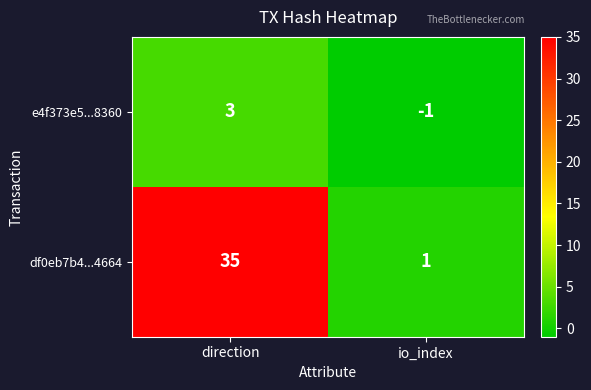

At which category does the chart reach its peak across all series?

direction